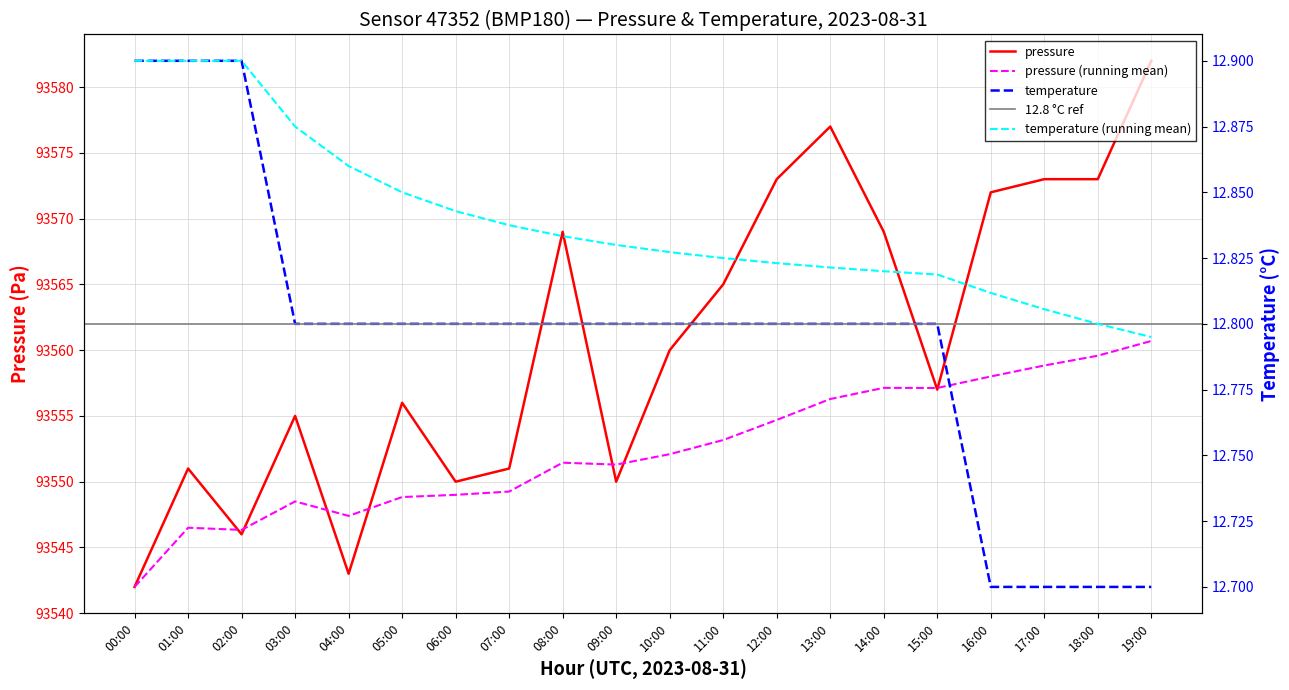

Which category has the highest value in the pressure series?

19:00